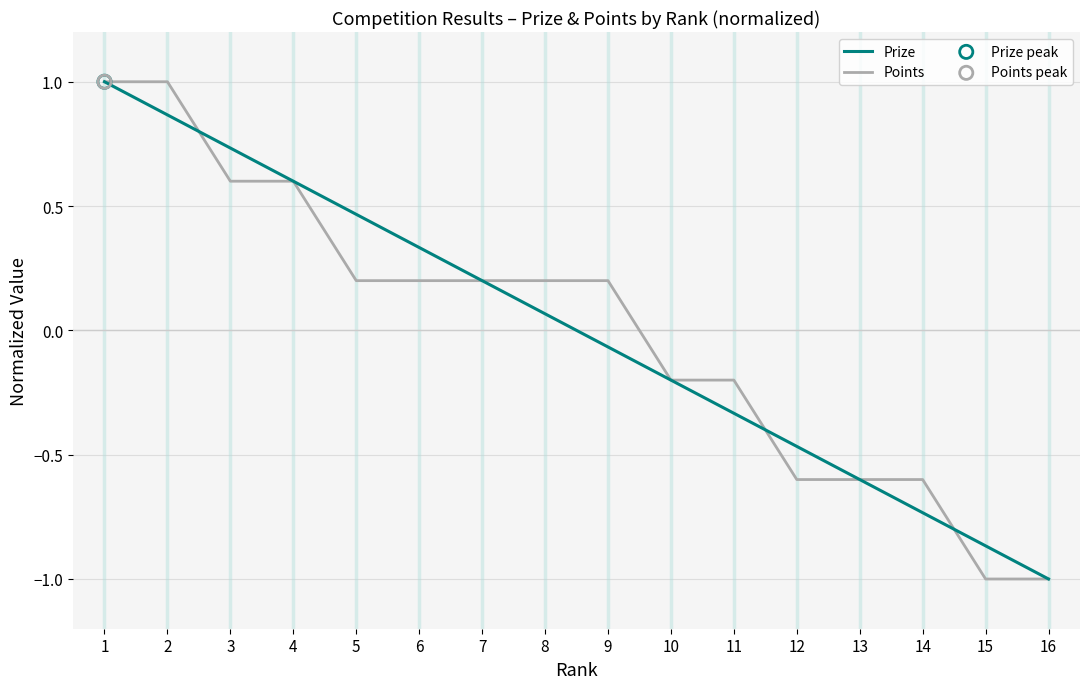

Is the value of Prize at 15 greater than the value of Points at 14?

No